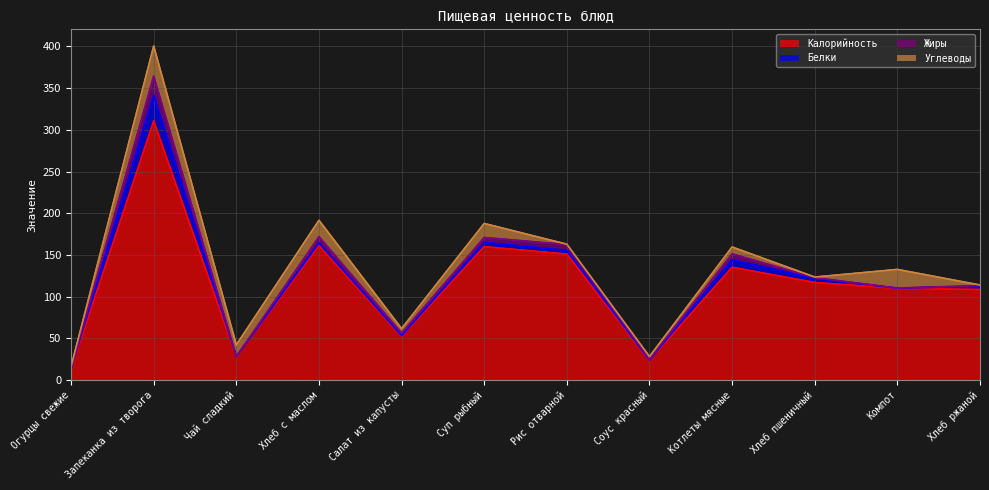

Between Запеканка из творога and Суп рыбный, which series saw the biggest shift?

Калорийность